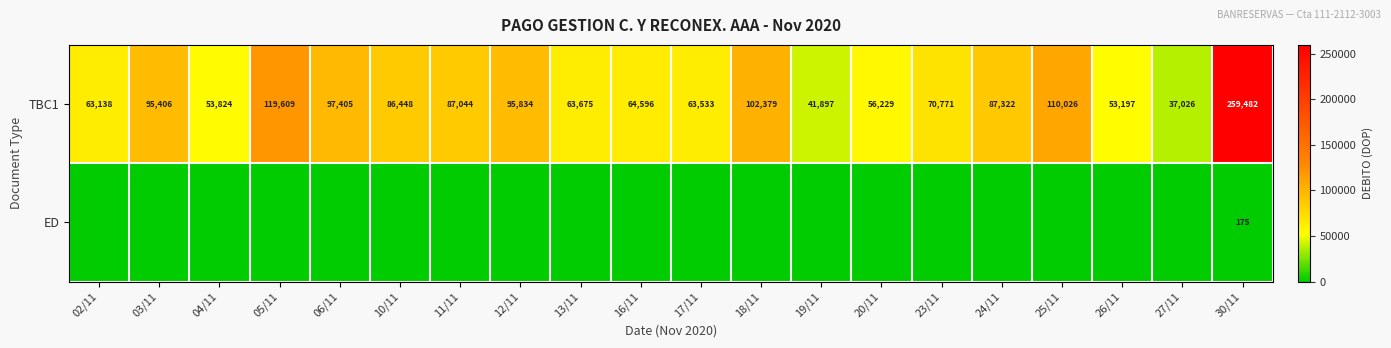

At which label is TBC1 closest to 148254?

05/11